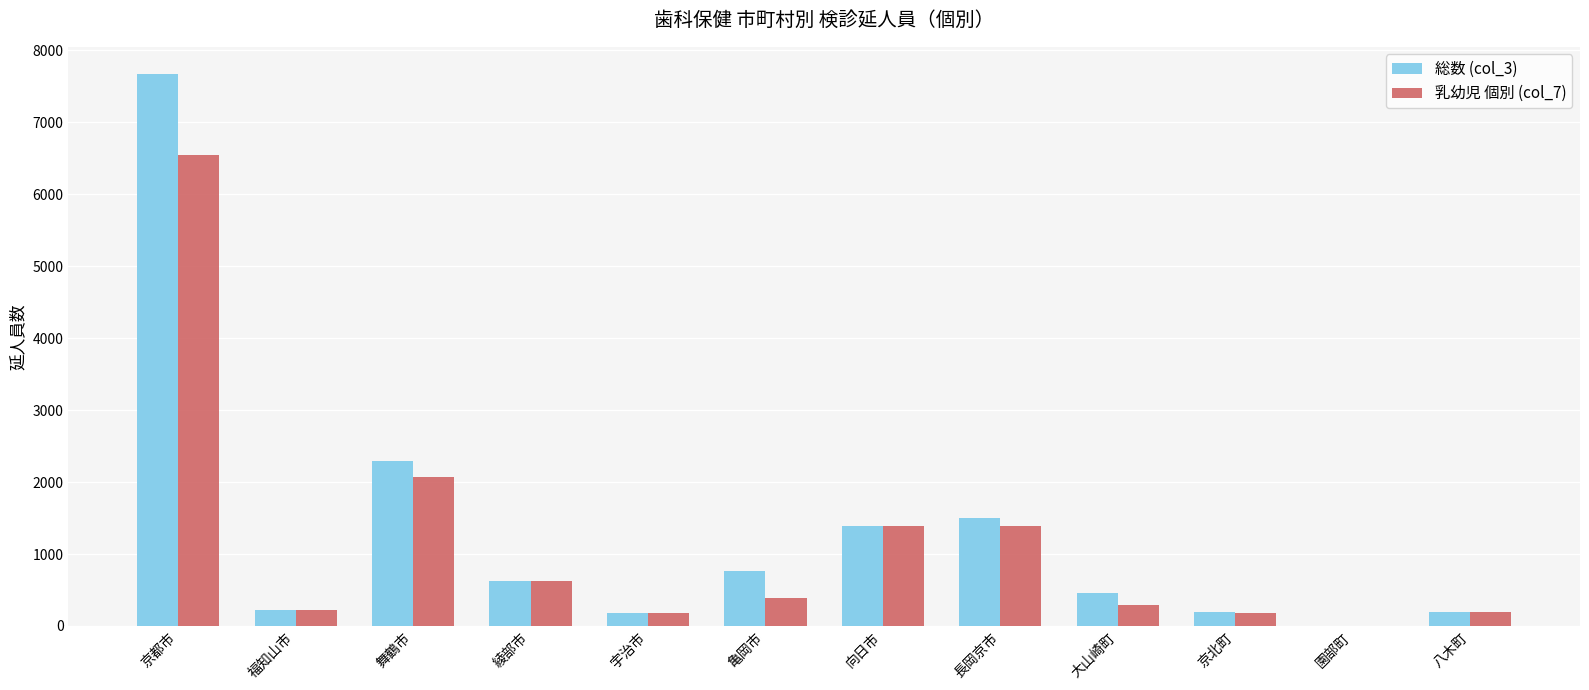

Which series changed the most between 宇治市 and 長岡京市?

総数 (col_3)